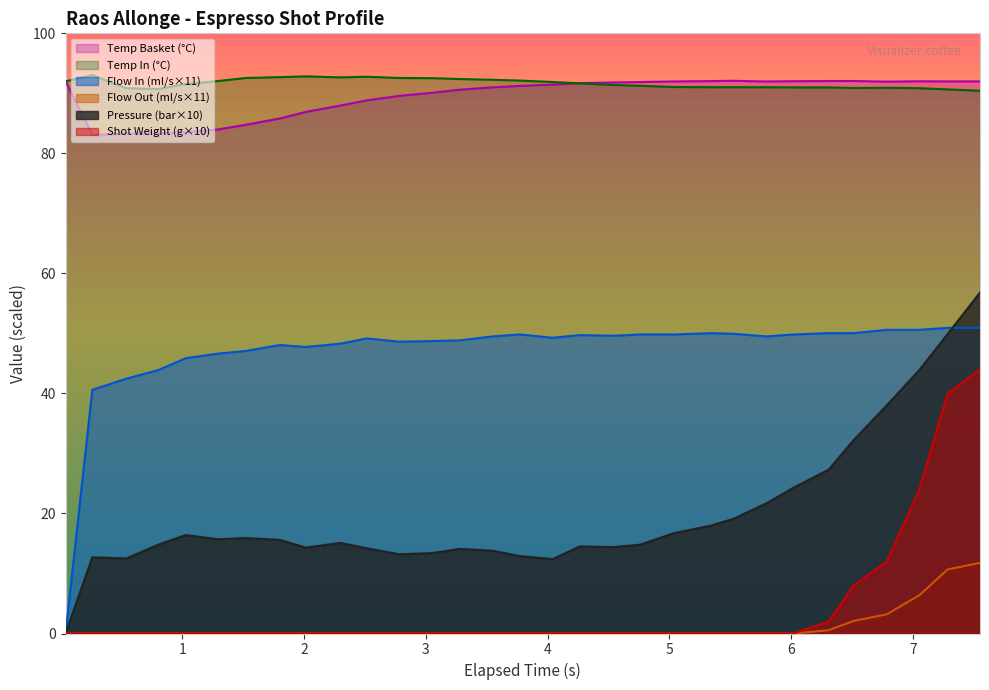

What is the total value across all series at 1.027?

237.3